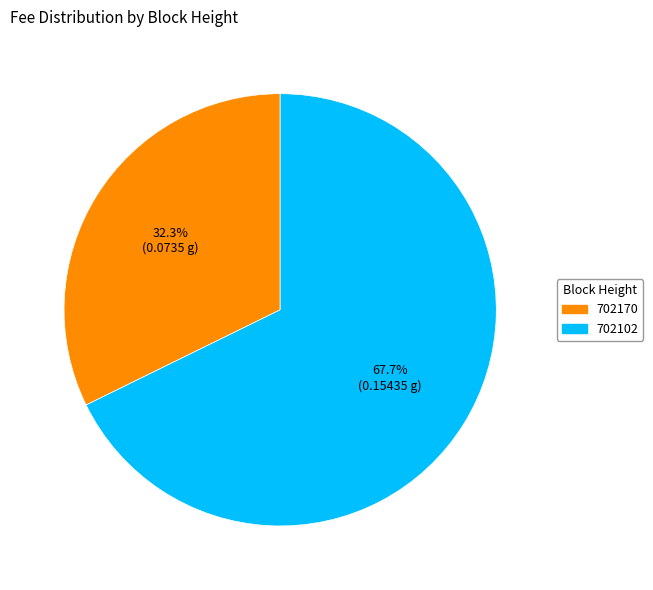

To the nearest percent, what percentage of the pie is 702102?

68%